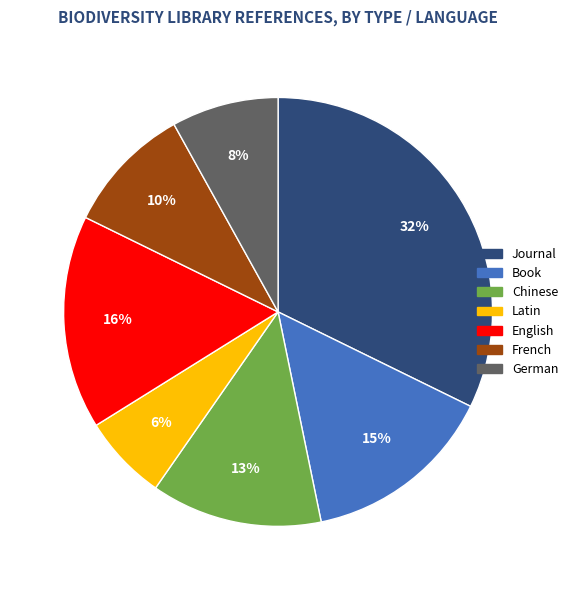

To the nearest percent, what is the combined percentage of Journal and German?

40%